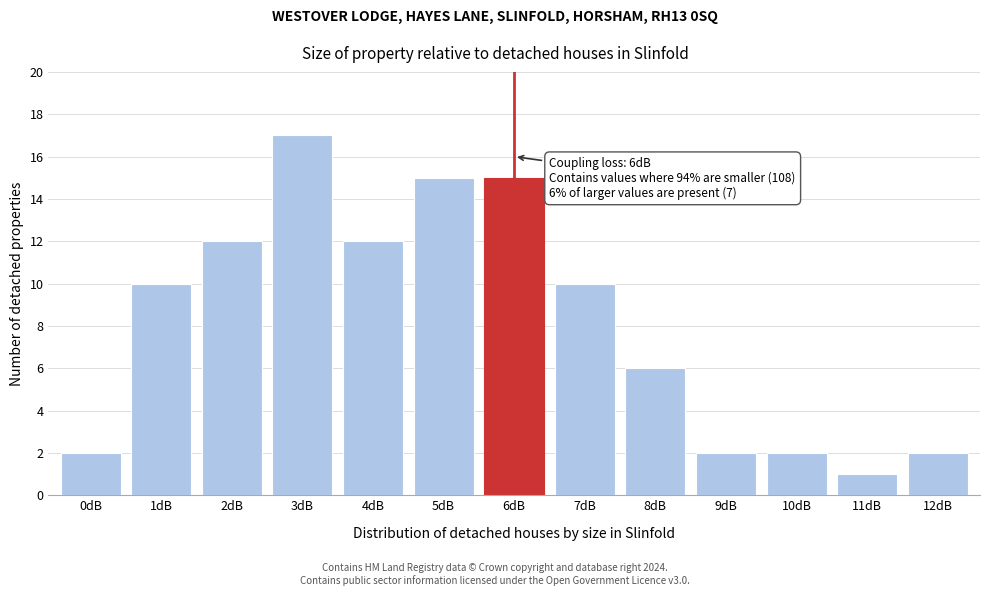

Reading left to right, transcribe all the data shown in this chart.

0dB=2	1dB=10	2dB=12	3dB=17	4dB=12	5dB=15	6dB=15	7dB=10	8dB=6	9dB=2	10dB=2	11dB=1	12dB=2